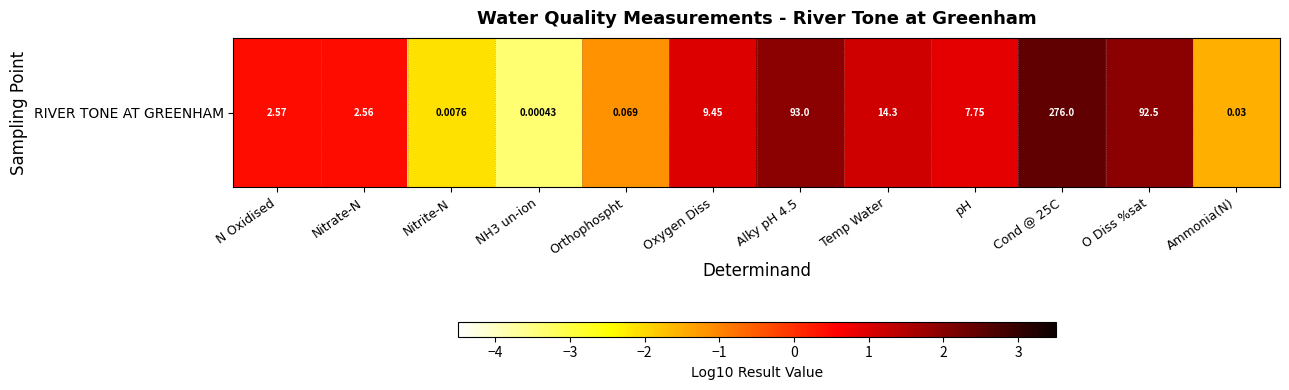

How many series are shown in this chart?

1